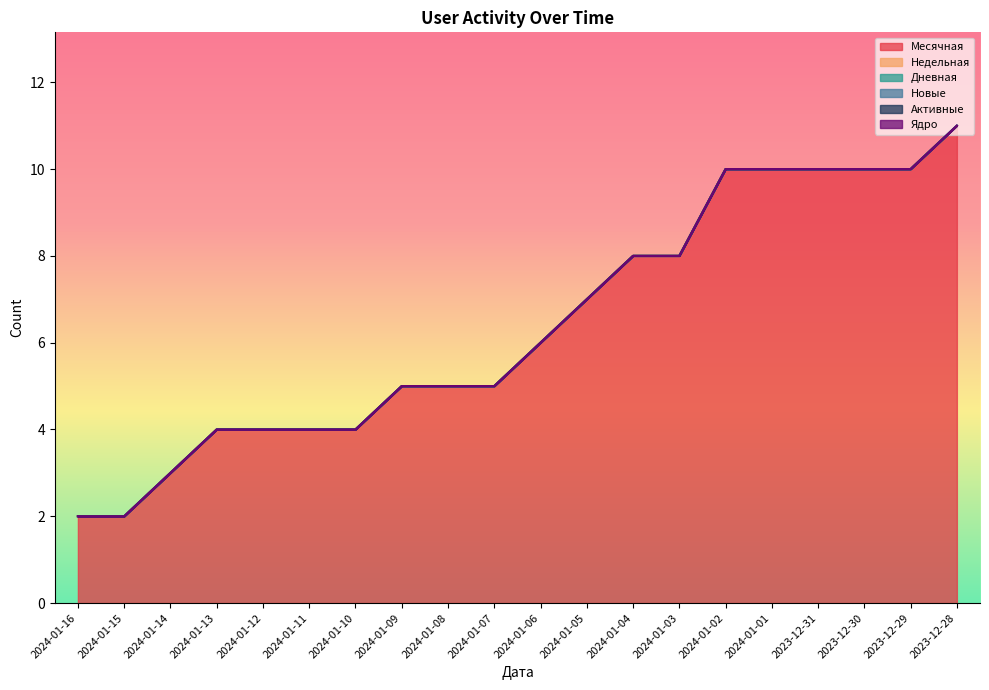

True or false: Активные and Дневная cross at least once.

False